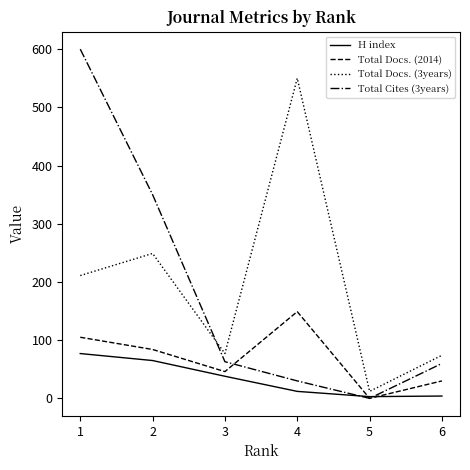

List the series in order of their peak value, highest first.

Total Cites (3years), Total Docs. (3years), Total Docs. (2014), H index